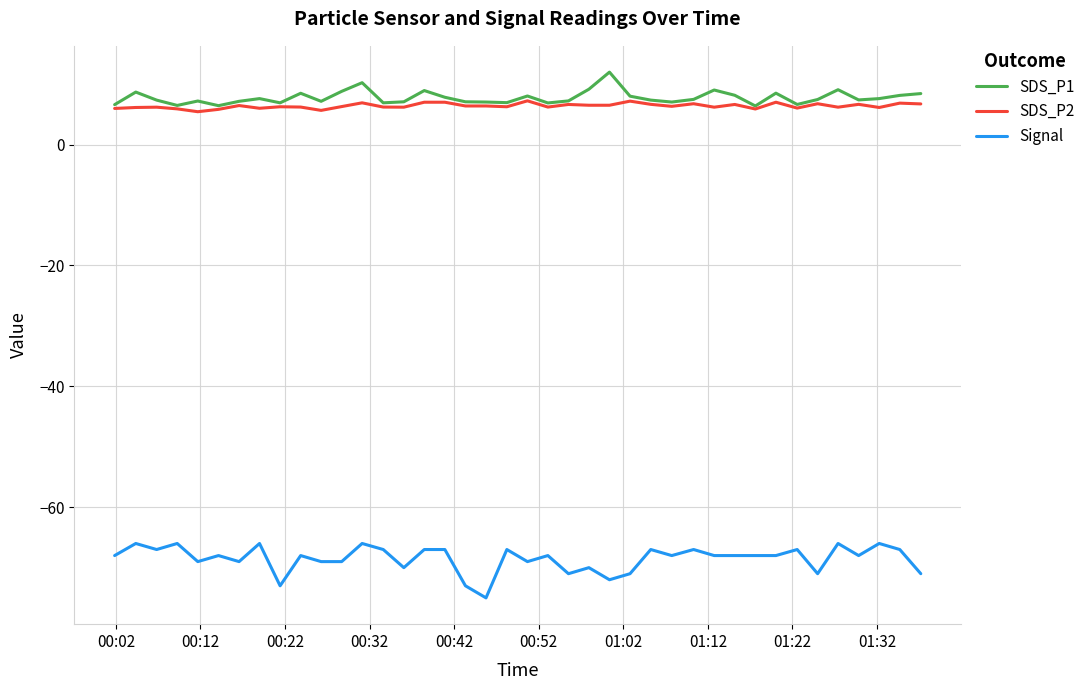

Rank the series by their maximum value, from lowest to highest.

Signal, SDS_P2, SDS_P1